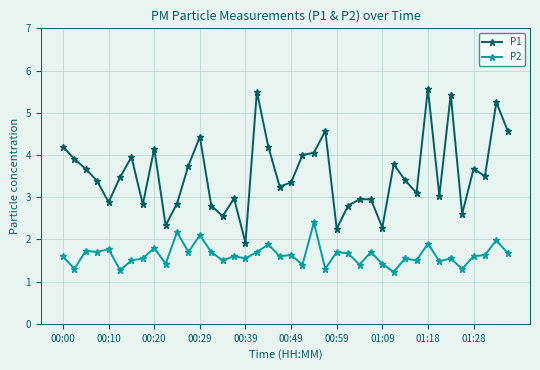

How many lines are shown in the chart?

2